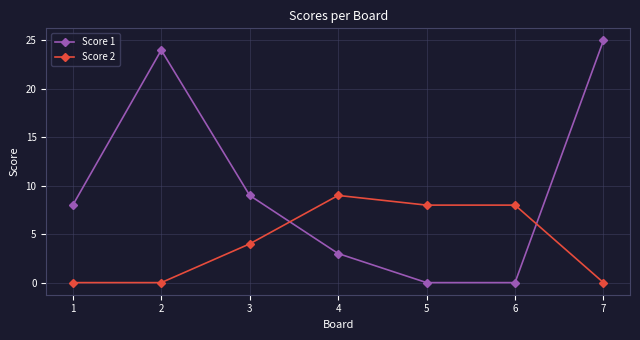

Reading right to left, what are all the values shown in this chart?

Score 1: 7=25	6=0	5=0	4=3	3=9	2=24	1=8
Score 2: 7=0	6=8	5=8	4=9	3=4	2=0	1=0